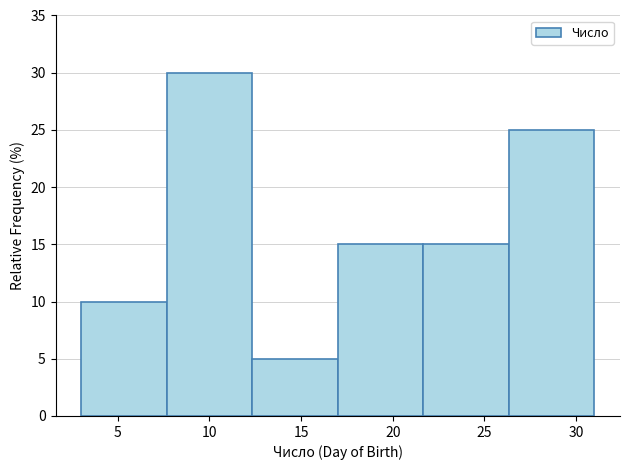

Over which range of the x-axis is the bar tallest?

7.5 to 12.5